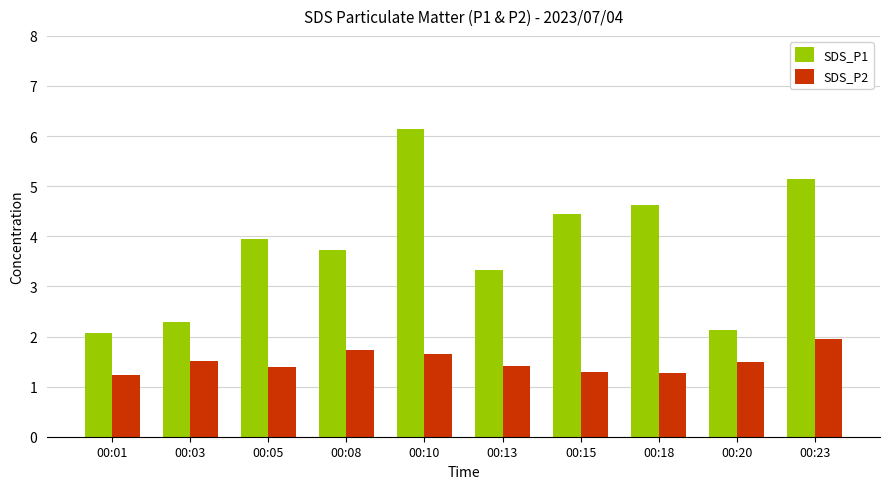

The SDS_P1 series shows 1.2 at 00:05. True or false?

False